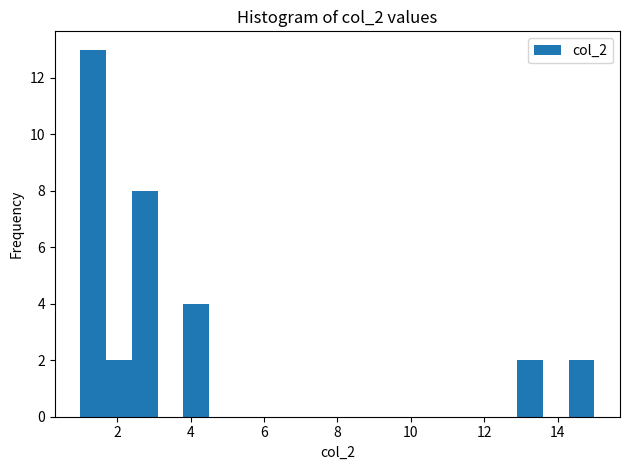

Read against the x-axis, roughly where is the centre of the tallest bar?

1.4